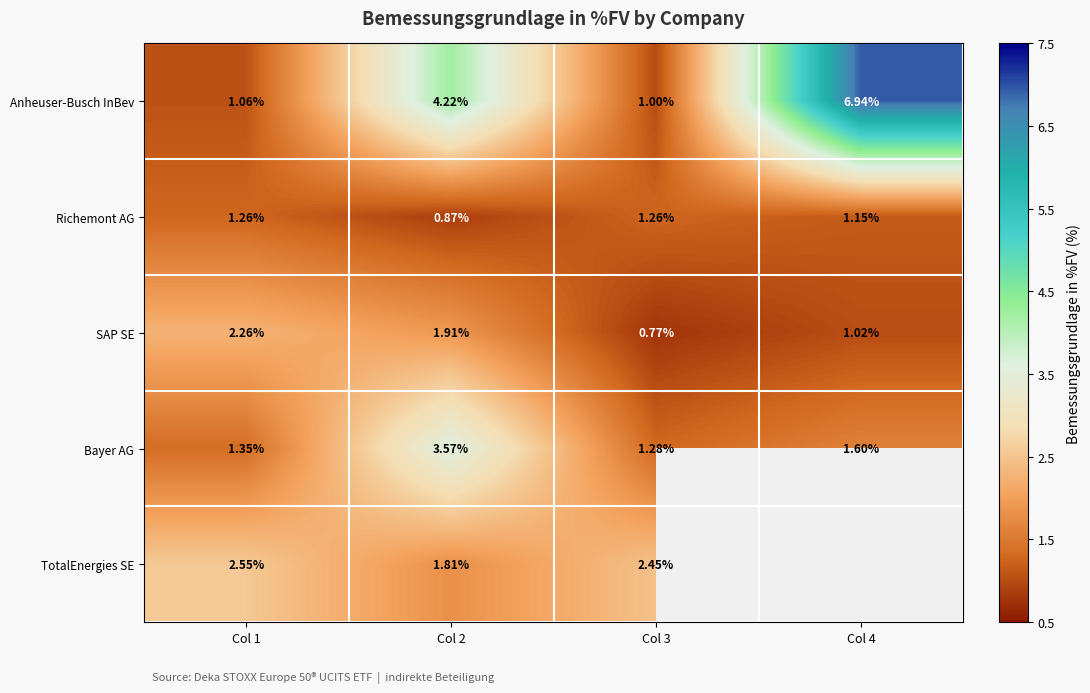

At which label does SAP SE reach its peak?

Col 1